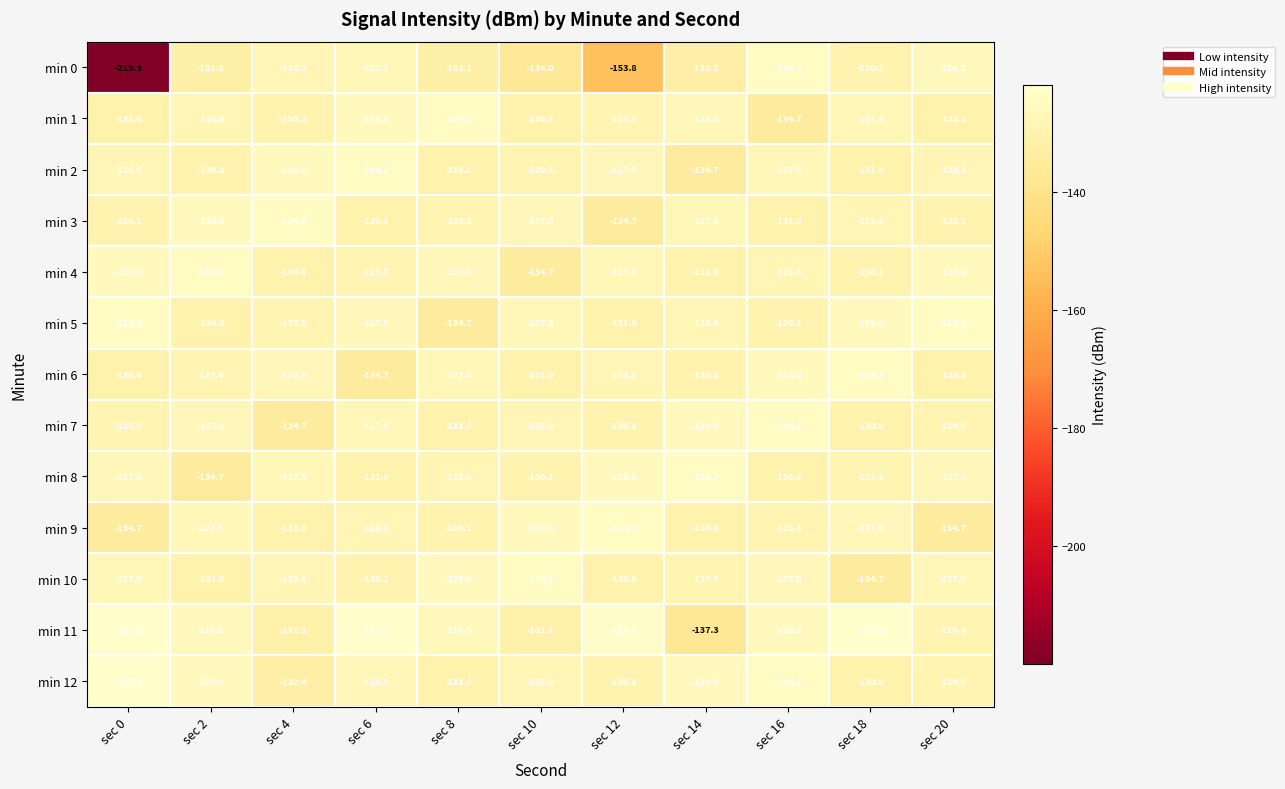

Is it true that min 5 equals -37.0 at sec 0?

False